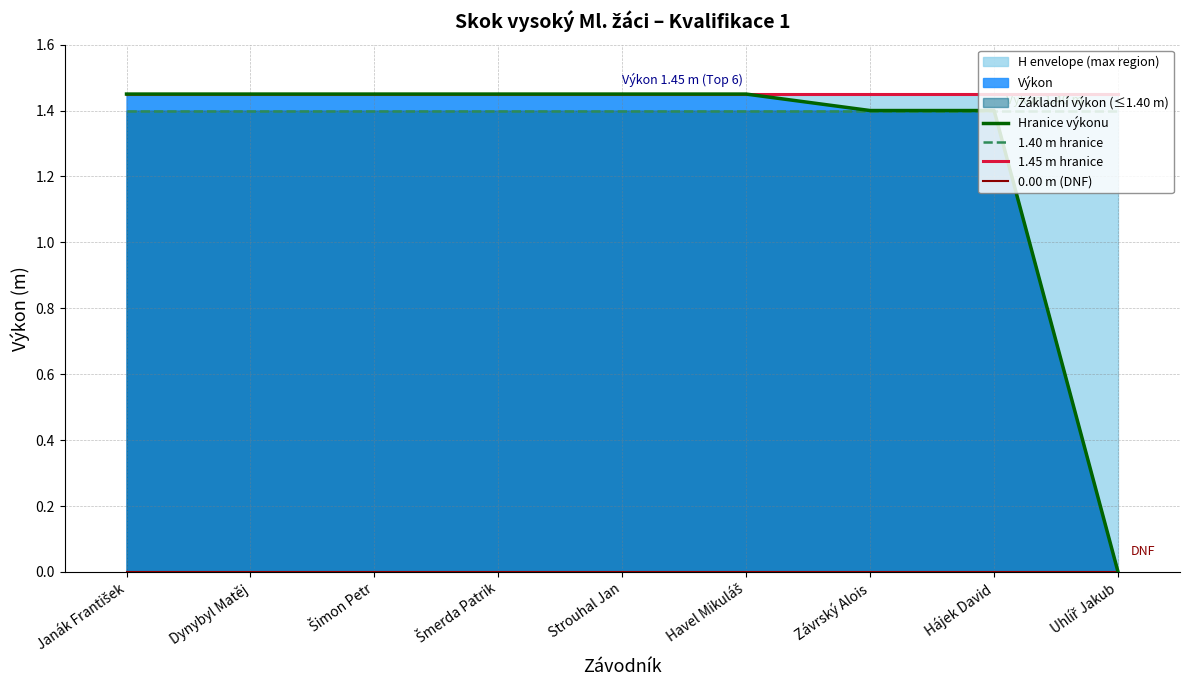

What is the total value across all series at Uhlíř Jakub?

2.8